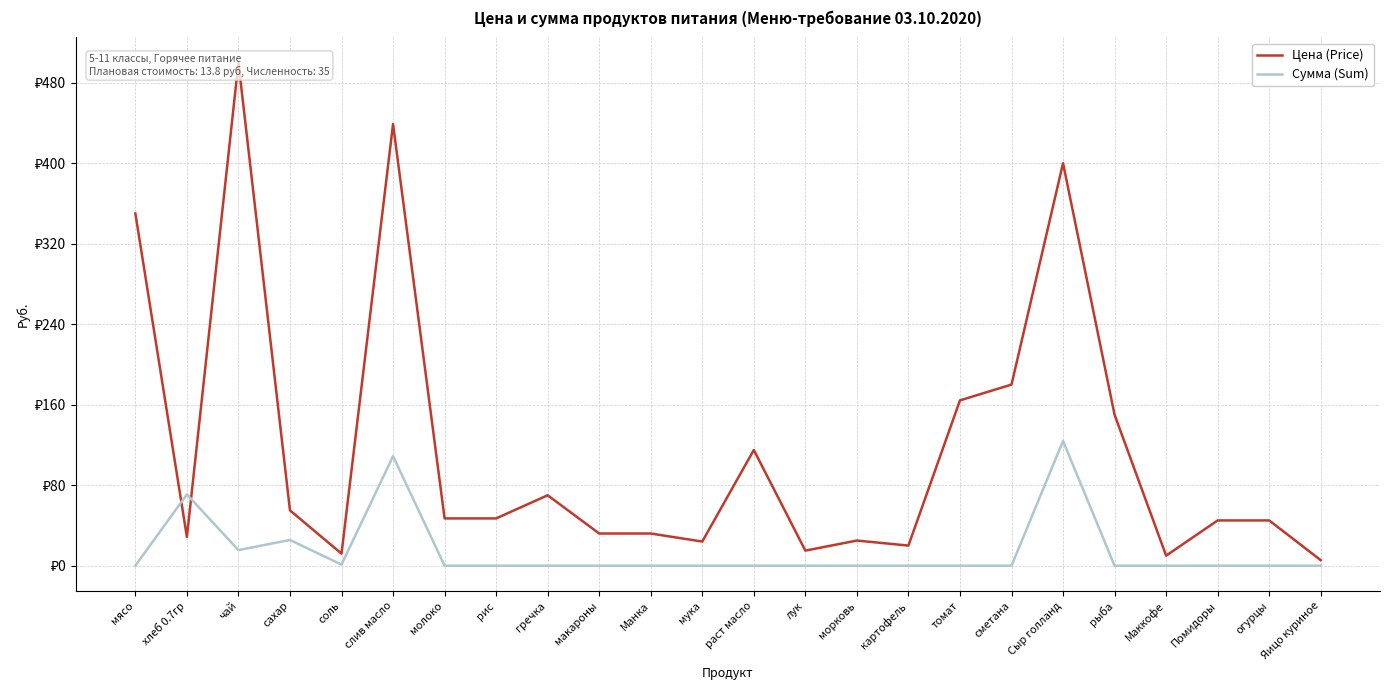

True or false: Сумма (Sum) has a value of 25.6 at сахар.

True